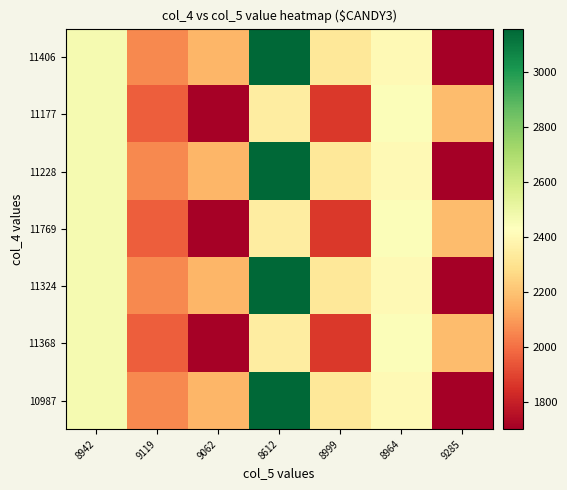

How many distinct data groups are displayed?

7